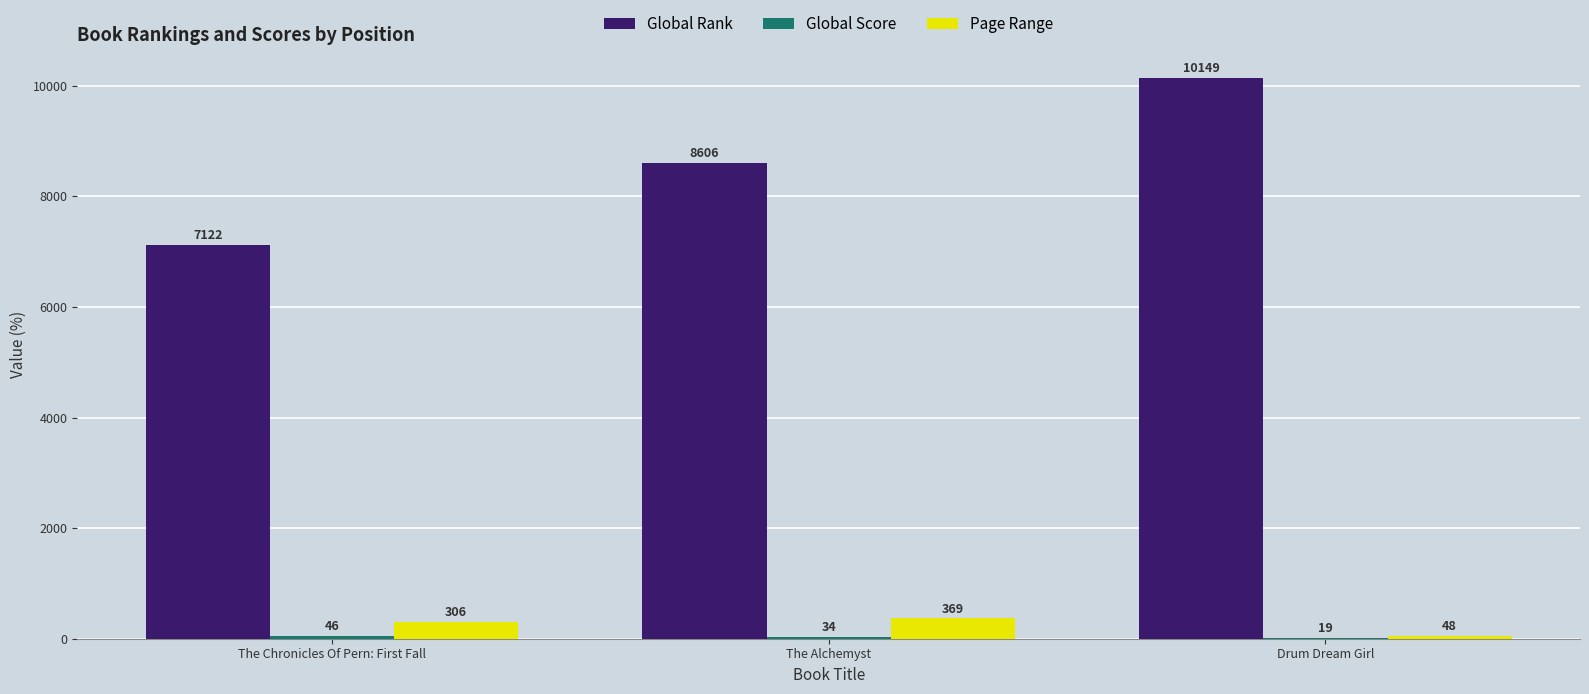

How many distinct data groups are displayed?

3